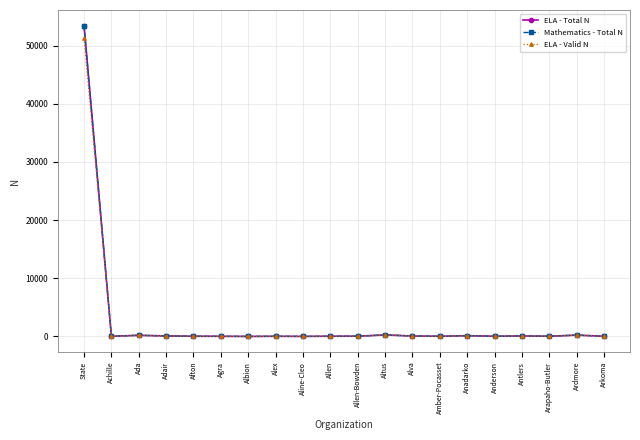

True or false: ELA - Total N has more than 2 interior local peaks.

True